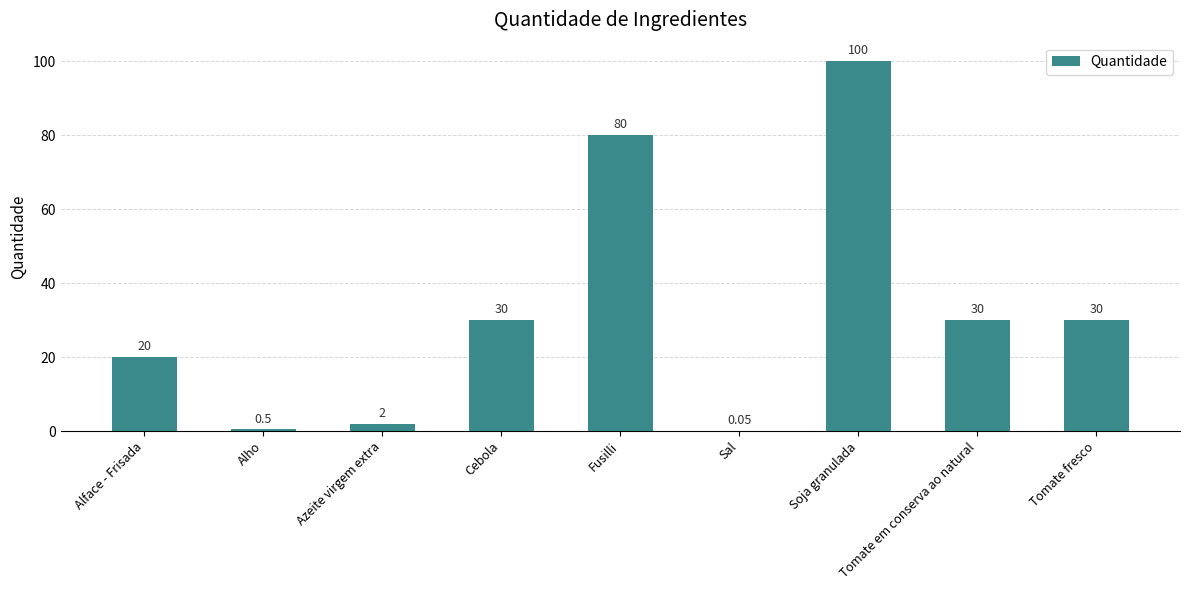

At which category does the chart reach its peak across all series?

Soja granulada